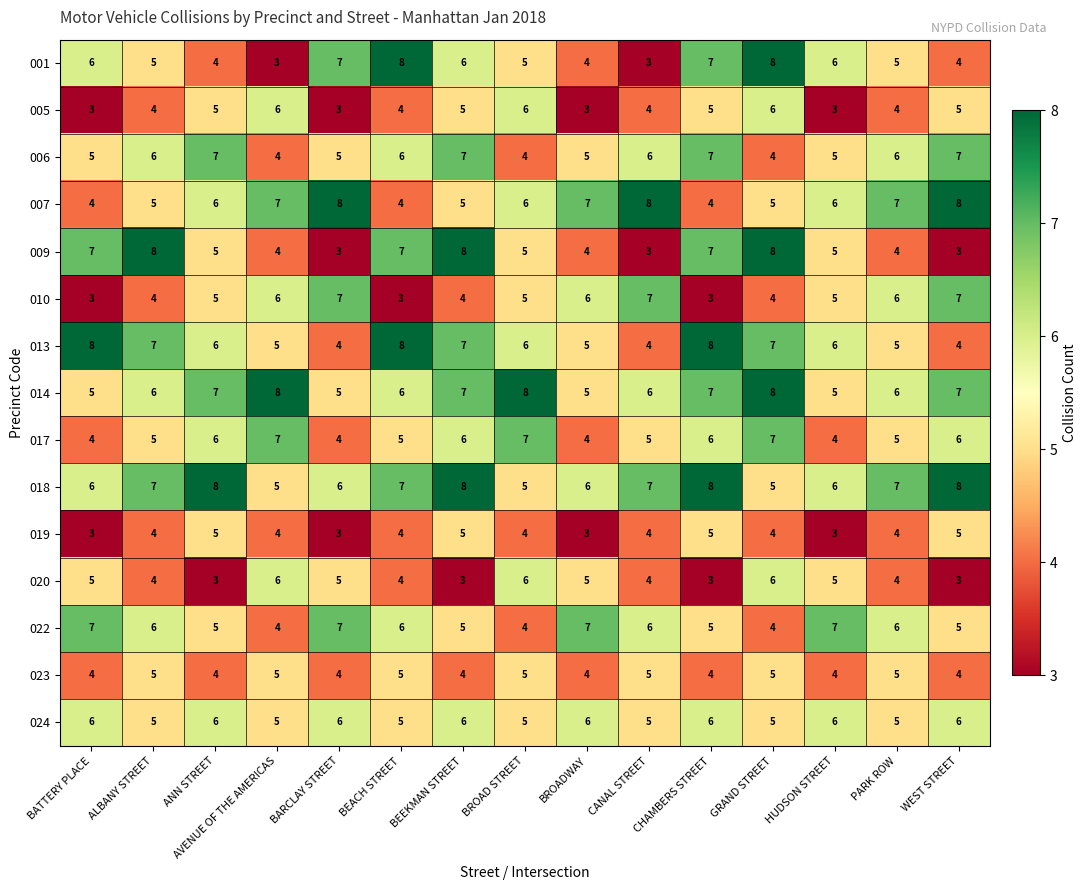

What is the difference between the highest and lowest values at BATTERY PLACE?

5